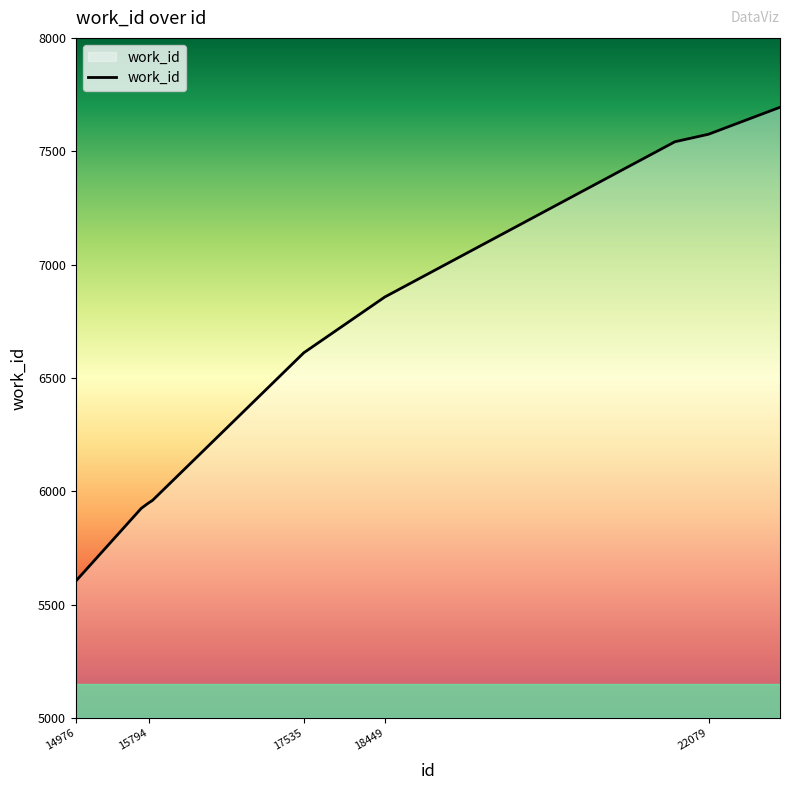

What is the greatest value displayed?

7694